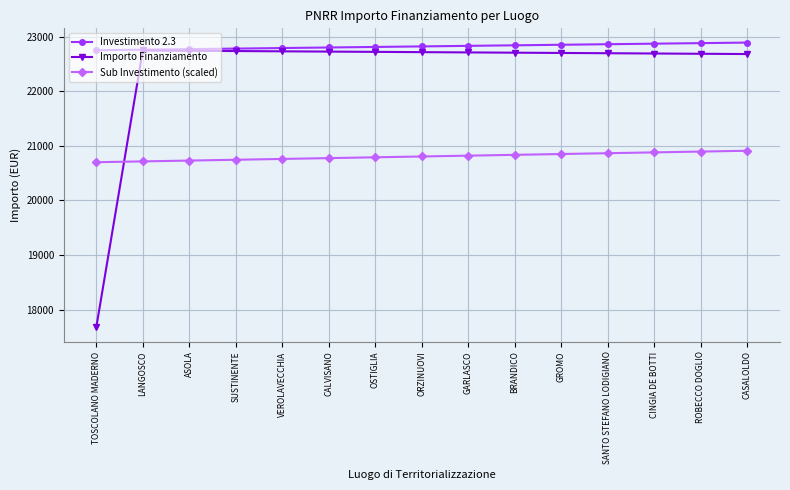

What is the highest value of the Investimento 2.3 series?

22890.0